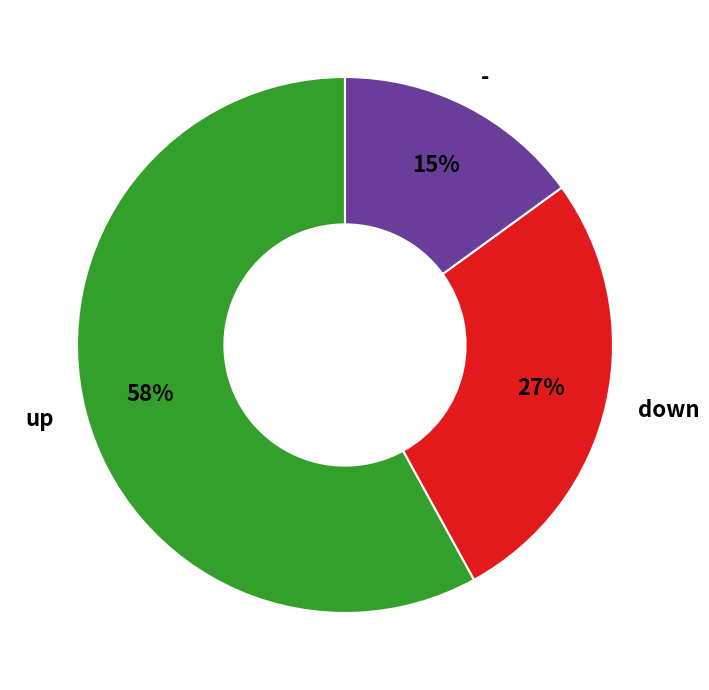

Which category has the smallest portion of the pie?

-